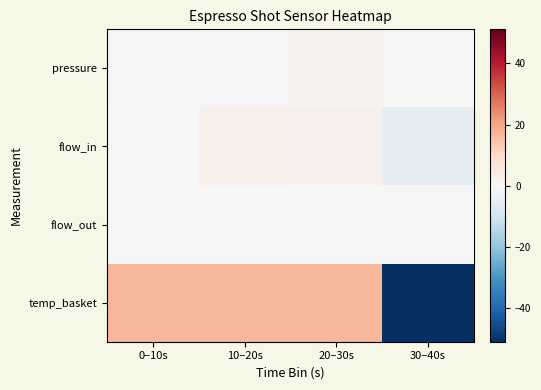

Between 30–40s and 10–20s, which is larger?

10–20s